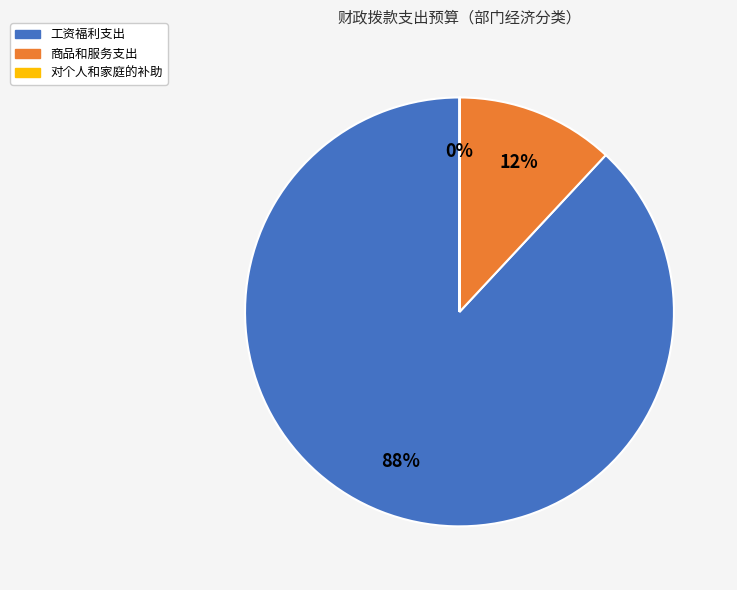

To the nearest percent, what portion does 工资福利支出 represent?

88%